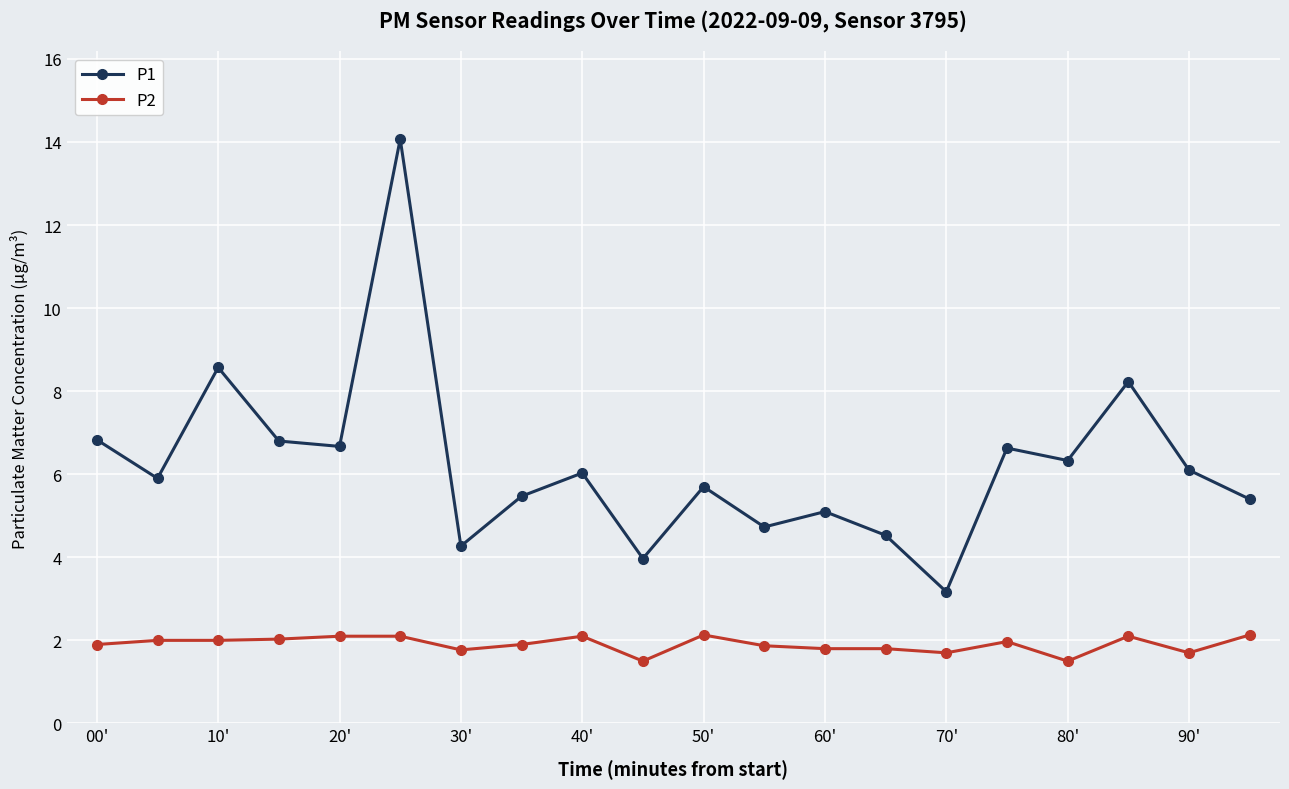

What is the maximum value shown in the chart?

14.1